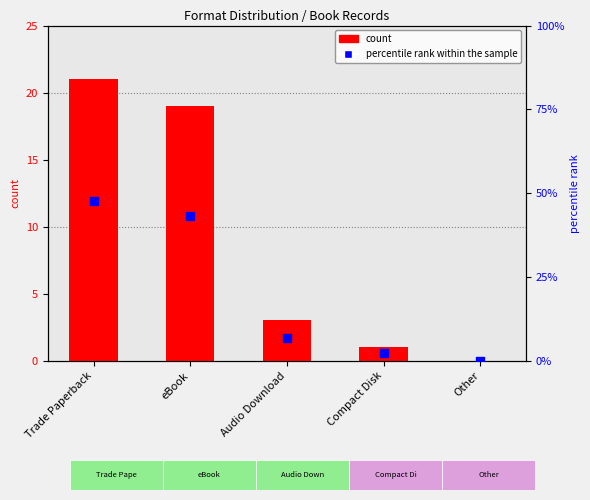

Which series has the largest Y range (max minus min)?

percentile rank within the sample